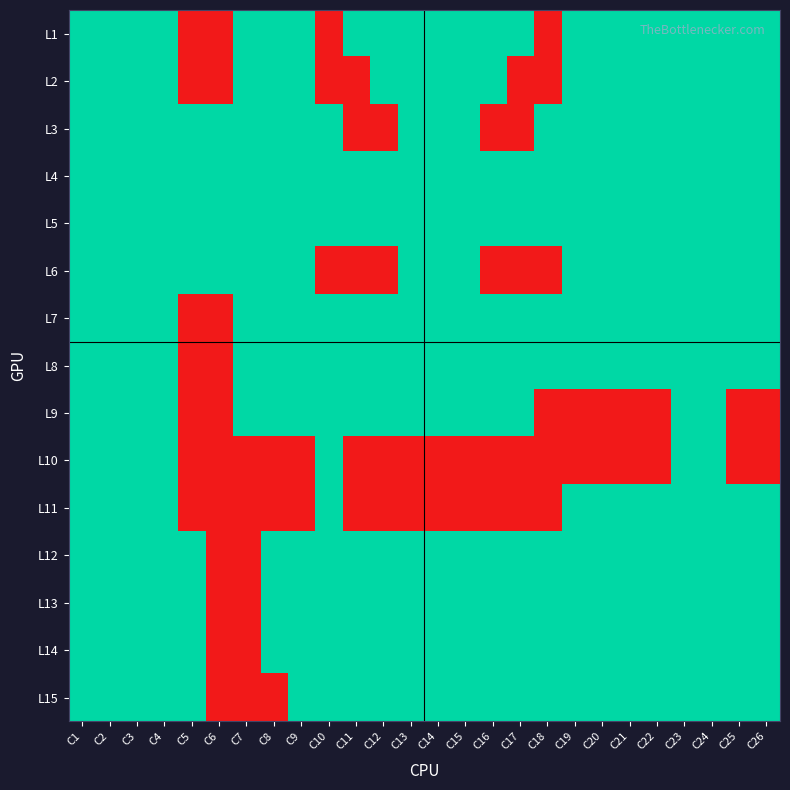

Count the number of data series in this chart.

15